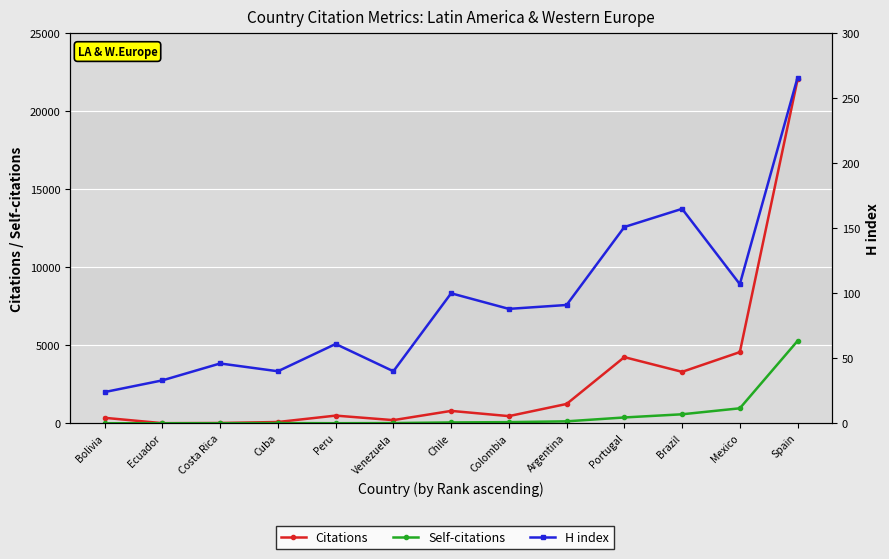

What is the difference between the Citations values at Chile and Bolivia?

444